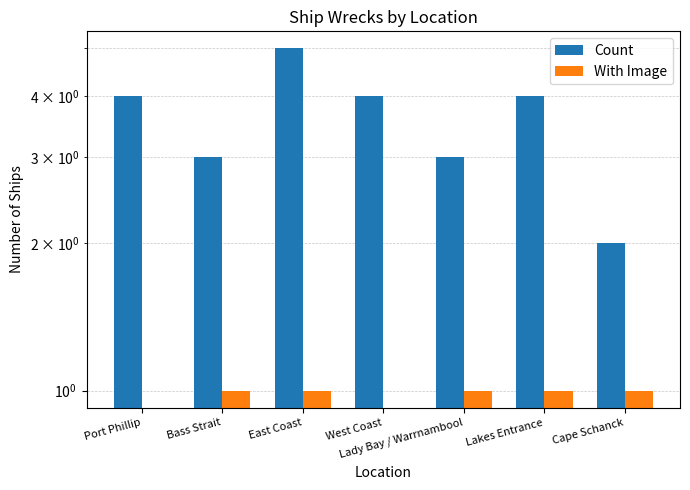

What is the difference between the second highest and minimum values in the With Image series?

1